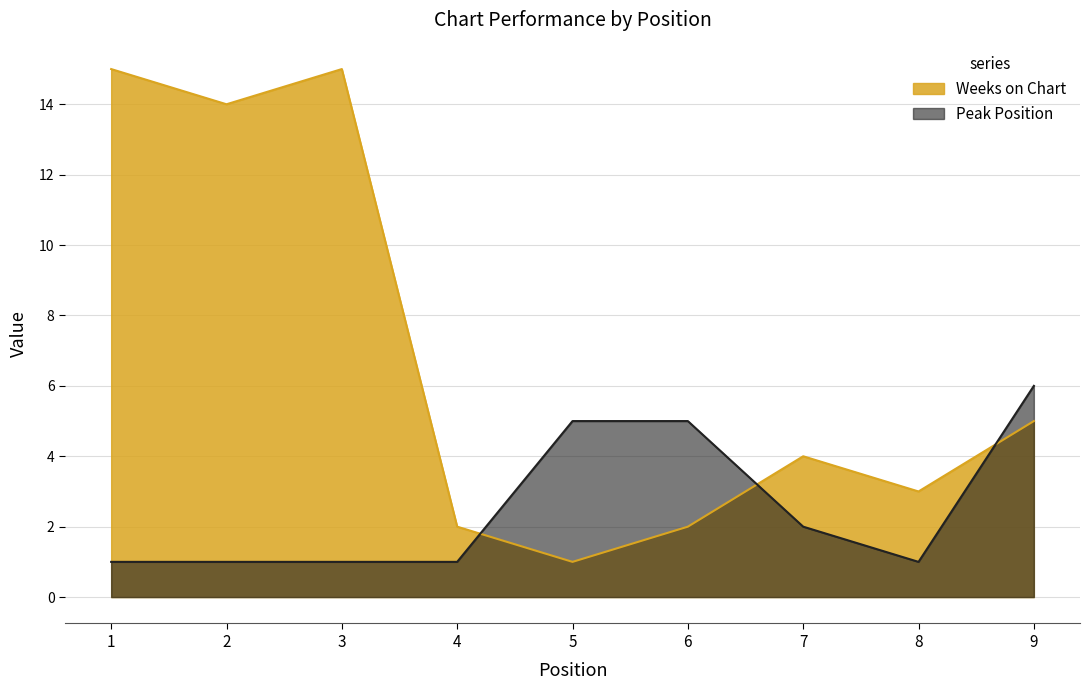

At which category is the sum across all series the highest?

1